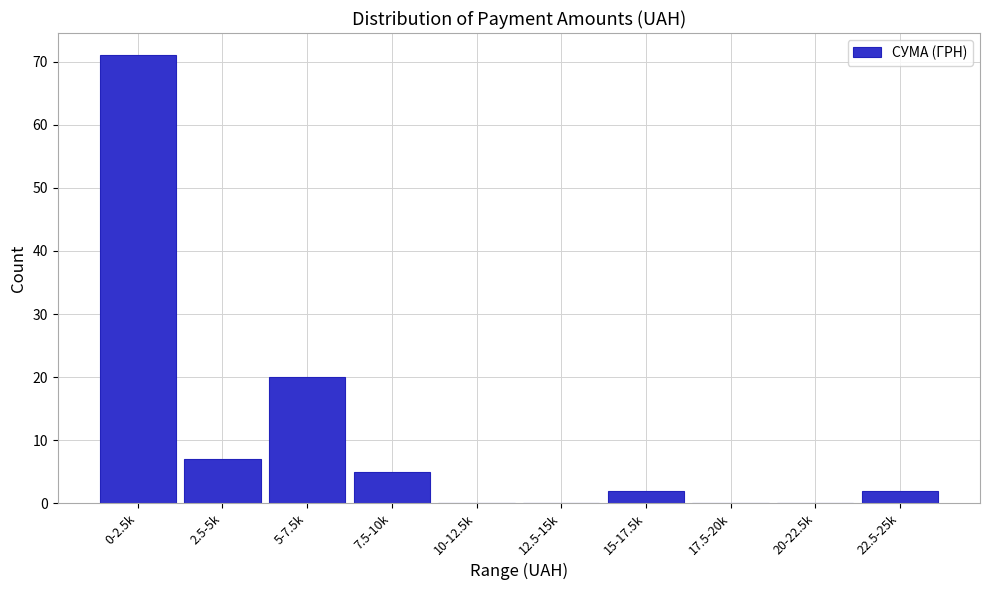

Reading left to right, list all the values displayed in this chart.

0-2.5k=71	2.5-5k=7	5-7.5k=20	7.5-10k=5	10-12.5k=0	12.5-15k=0	15-17.5k=2	17.5-20k=0	20-22.5k=0	22.5-25k=2